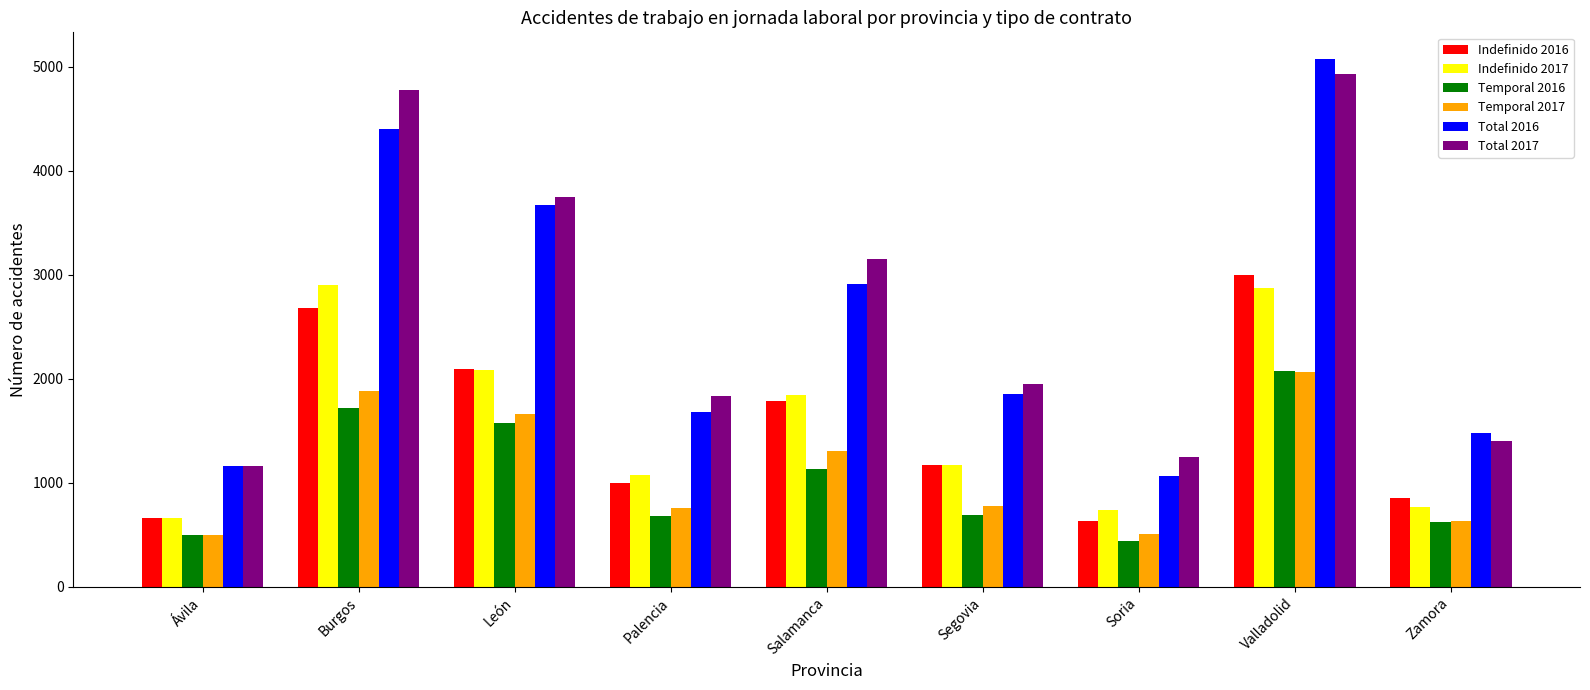

Which series changed the most between León and Segovia?

Total 2016